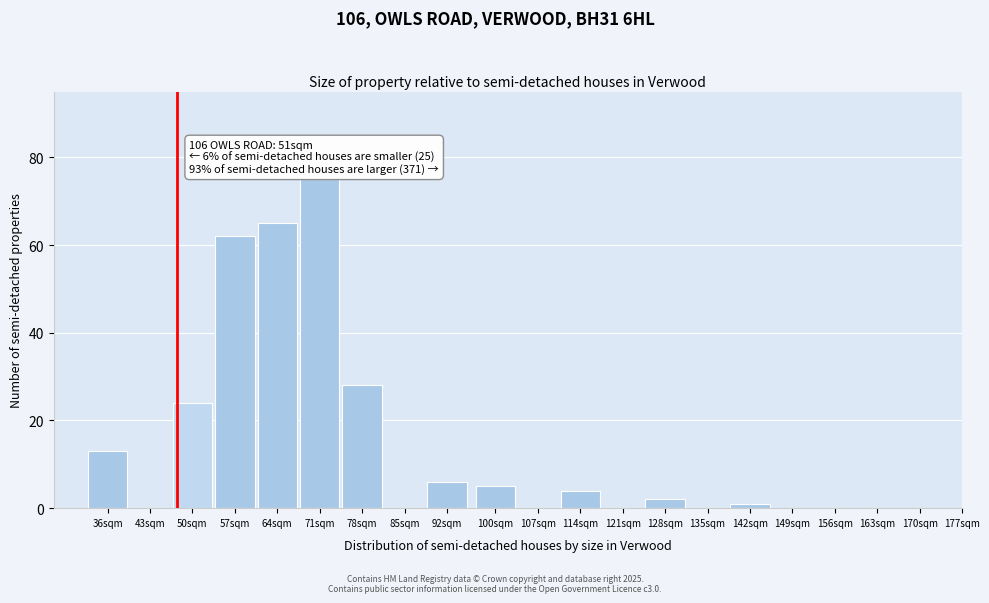

Reading right to left, list all the values displayed in this chart.

142sqm=1	135sqm=0	128sqm=2	121sqm=0	114sqm=4	107sqm=0	100sqm=5	92sqm=6	85sqm=0	78sqm=28	71sqm=75	64sqm=65	57sqm=62	50sqm=24	43sqm=0	36sqm=13